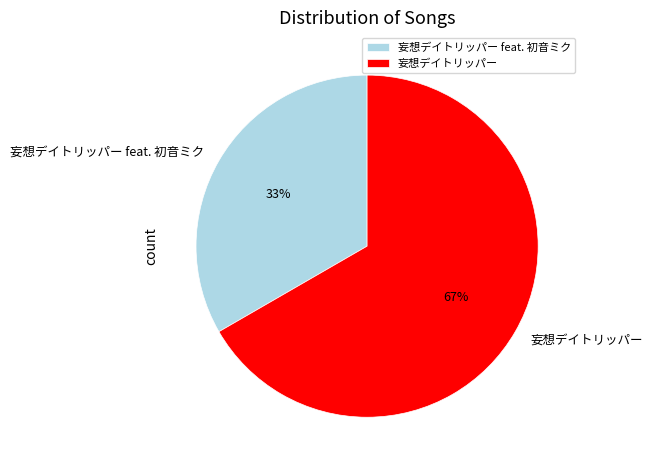

Which has a higher value, 妄想デイトリッパー or 妄想デイトリッパー feat. 初音ミク?

妄想デイトリッパー